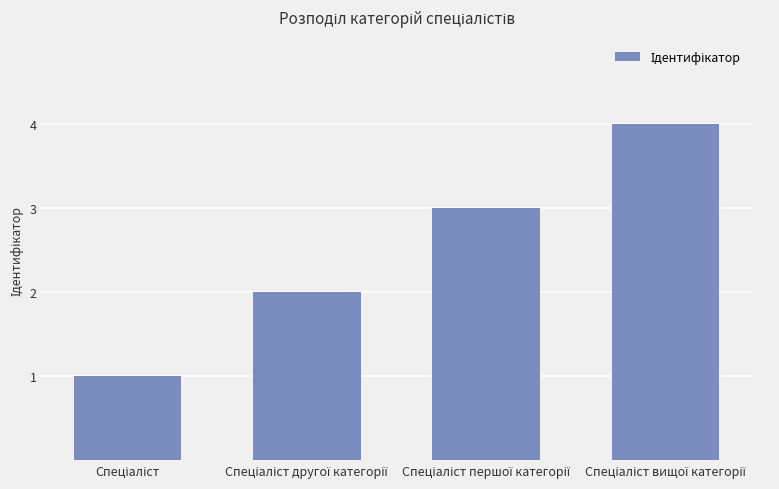

What is the maximum value shown in the chart?

4